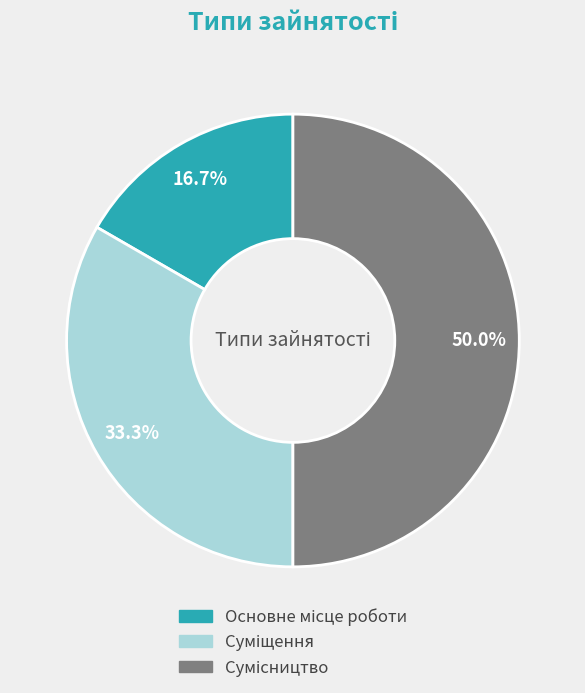

Between Суміщення and Сумісництво, which is larger?

Сумісництво